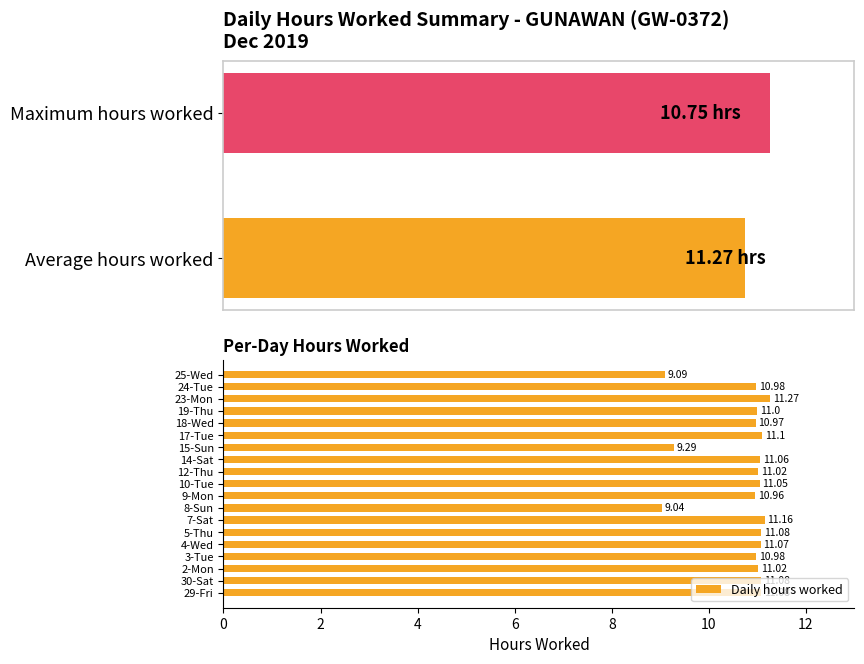

What is the difference between the maximum and minimum values in the Daily hours worked series?

2.2